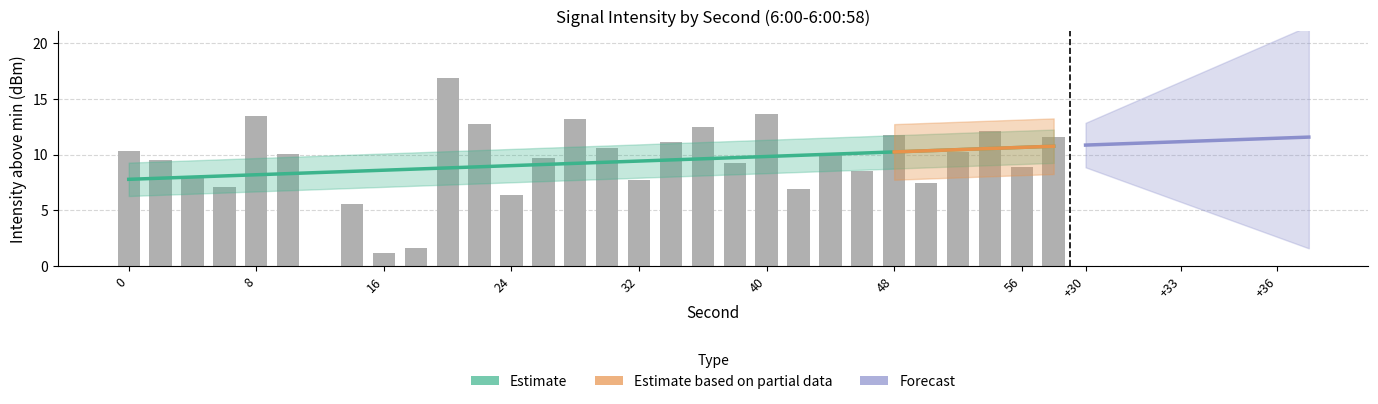

Approximately how many times larger is the value at 36 compared to 54?

1.0